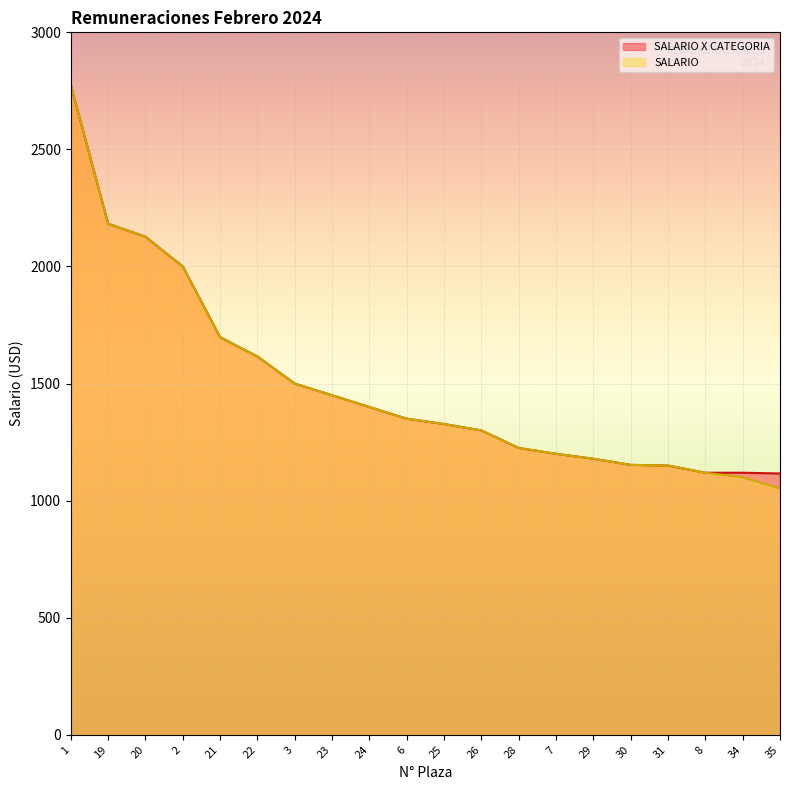

At which category is the sum across all series the highest?

1